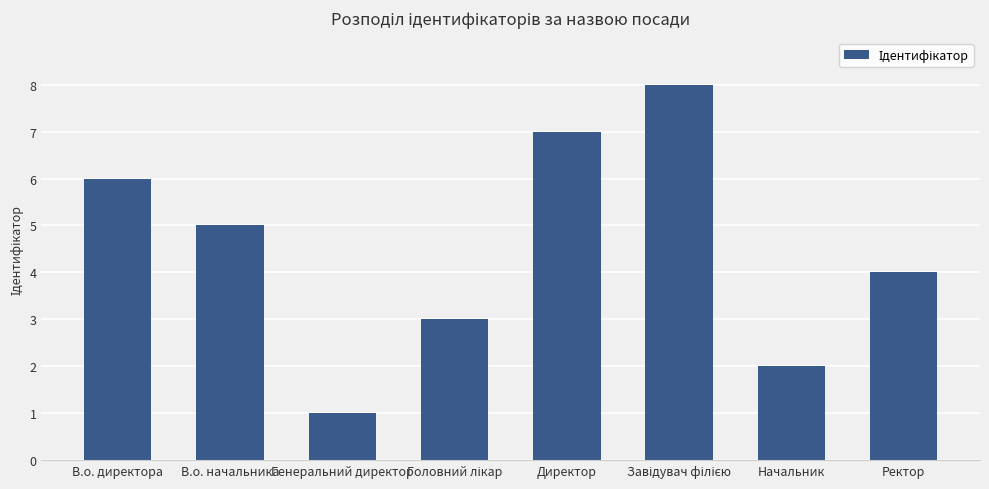

Reading left to right, list all the values displayed in this chart.

6	5	1	3	7	8	2	4